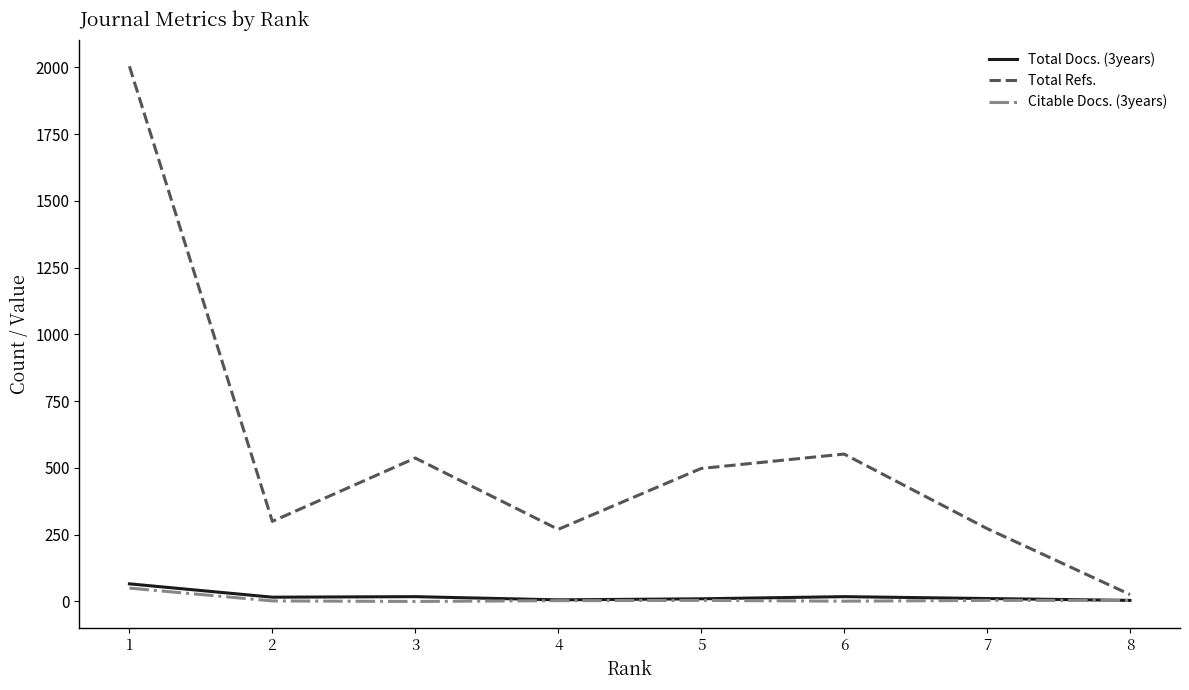

Is the value of Total Refs. at 5 greater than the value of Citable Docs. (3years) at 2?

Yes